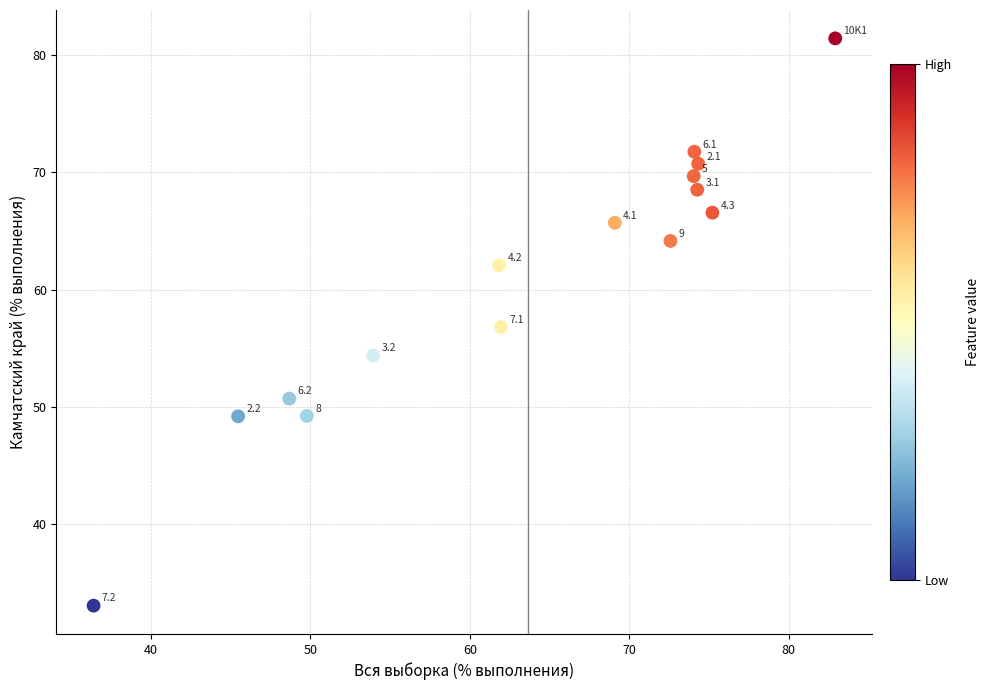

What Y value in the scatter plot is closest to 57?

56.8